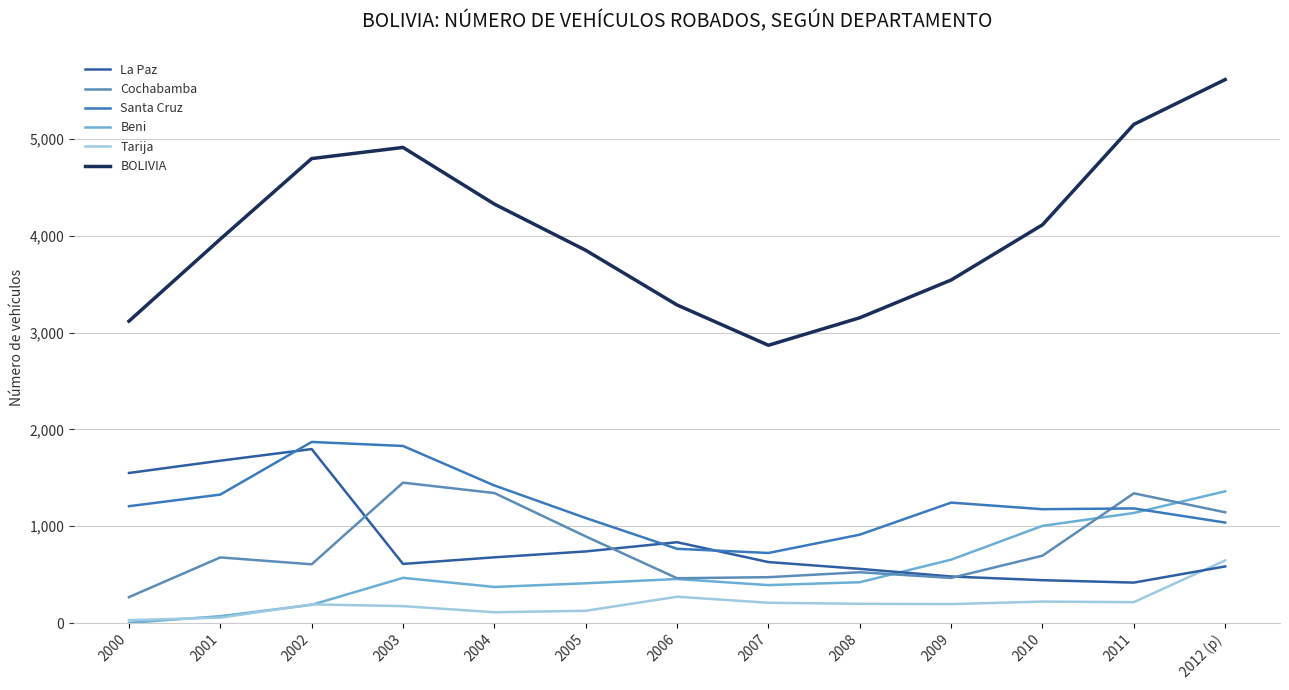

The Santa Cruz series shows 741.0 at 2003. True or false?

False